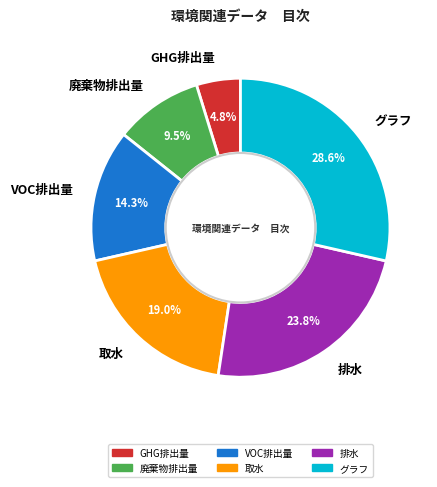

How many slices are in this pie chart?

6